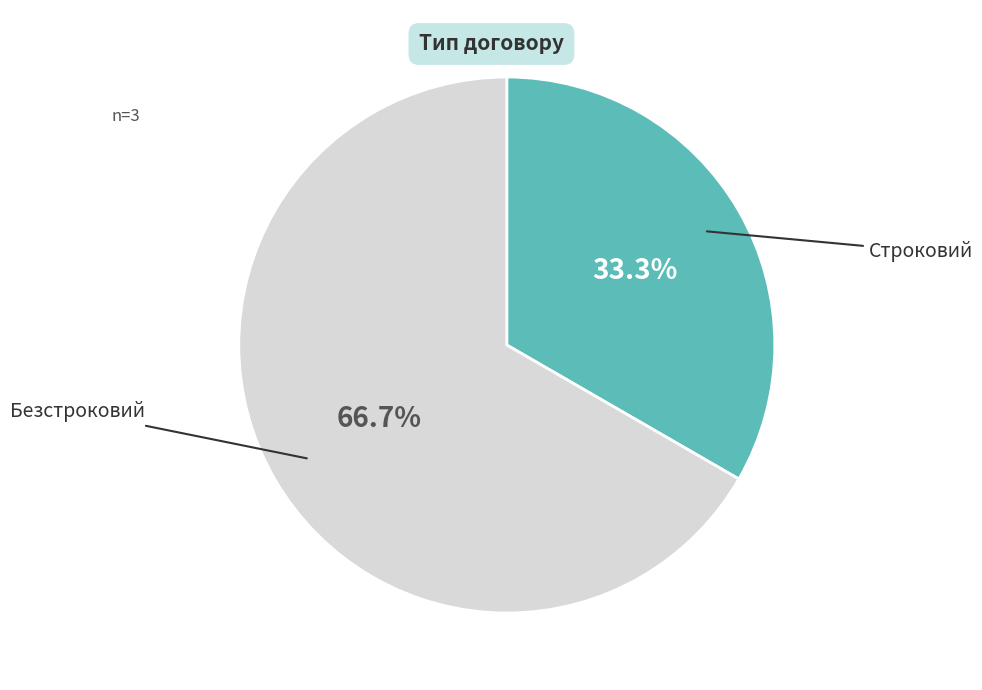

Is there a majority slice in this chart?

Yes